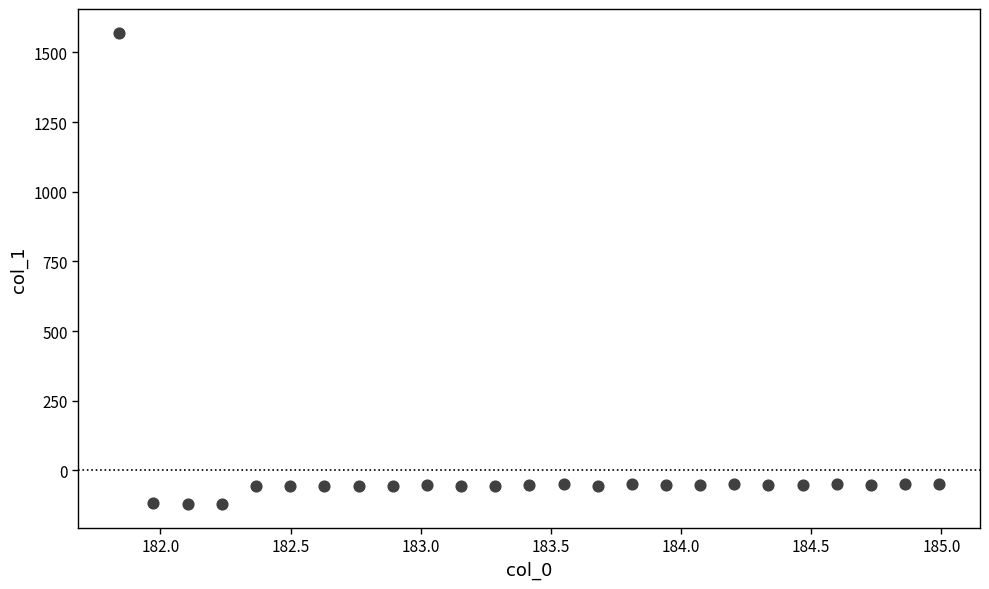

What is the range of Y values (max minus min)?

1692.2